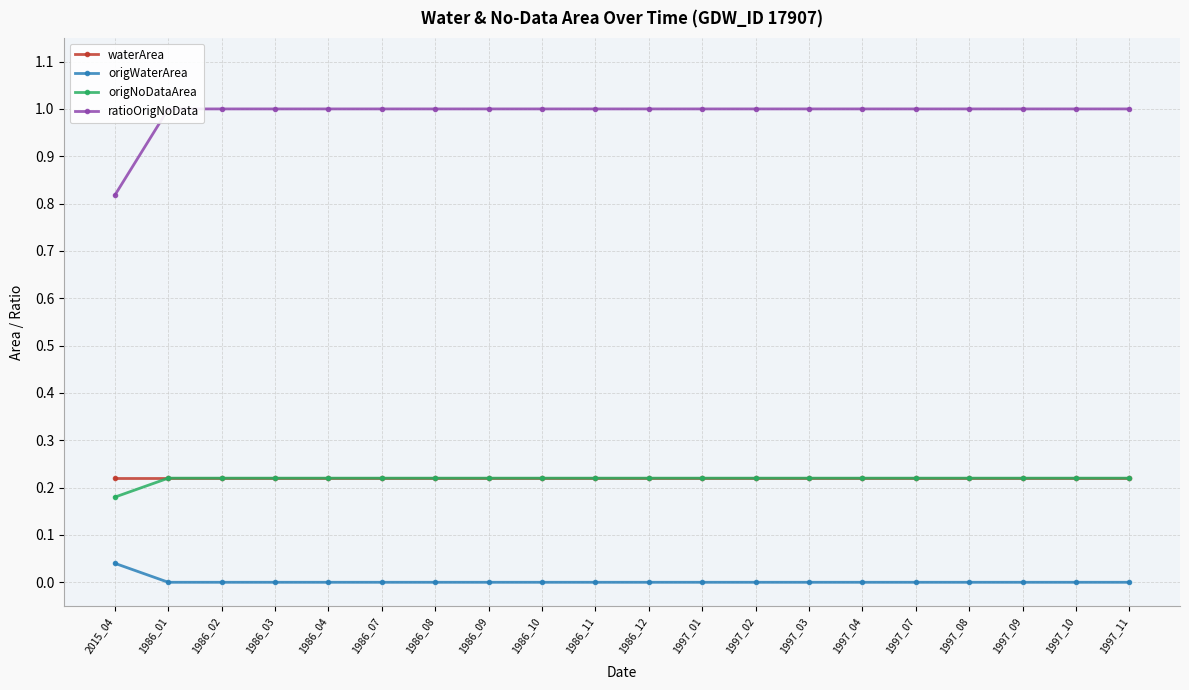

What is the spread (max minus min) of values at 1986_11?

1.0